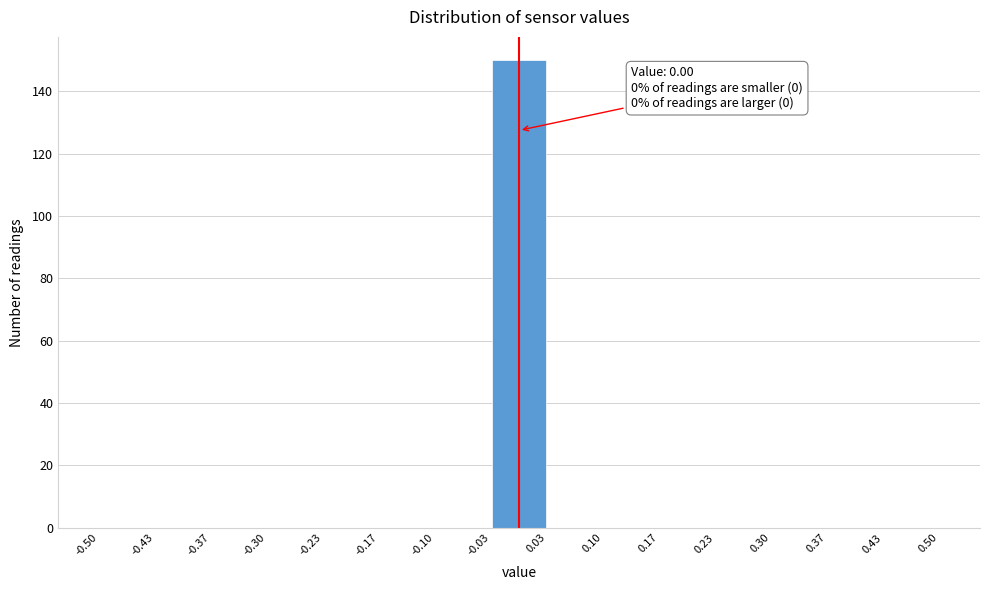

Over which range of the x-axis is the bar tallest?

-0.03 to 0.03